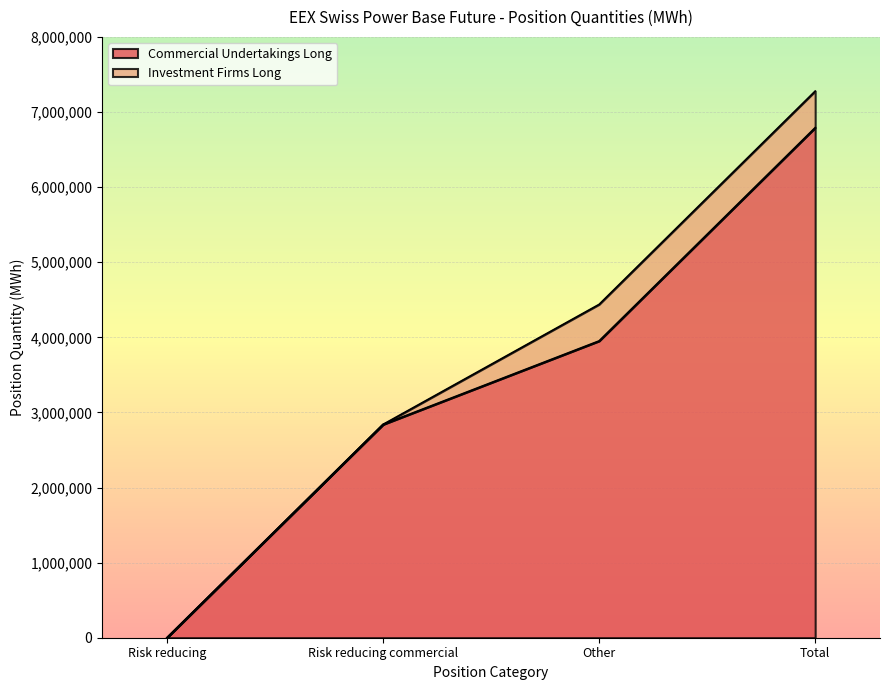

True or false: Commercial Undertakings Long has a value of 6836023 at Other.

False